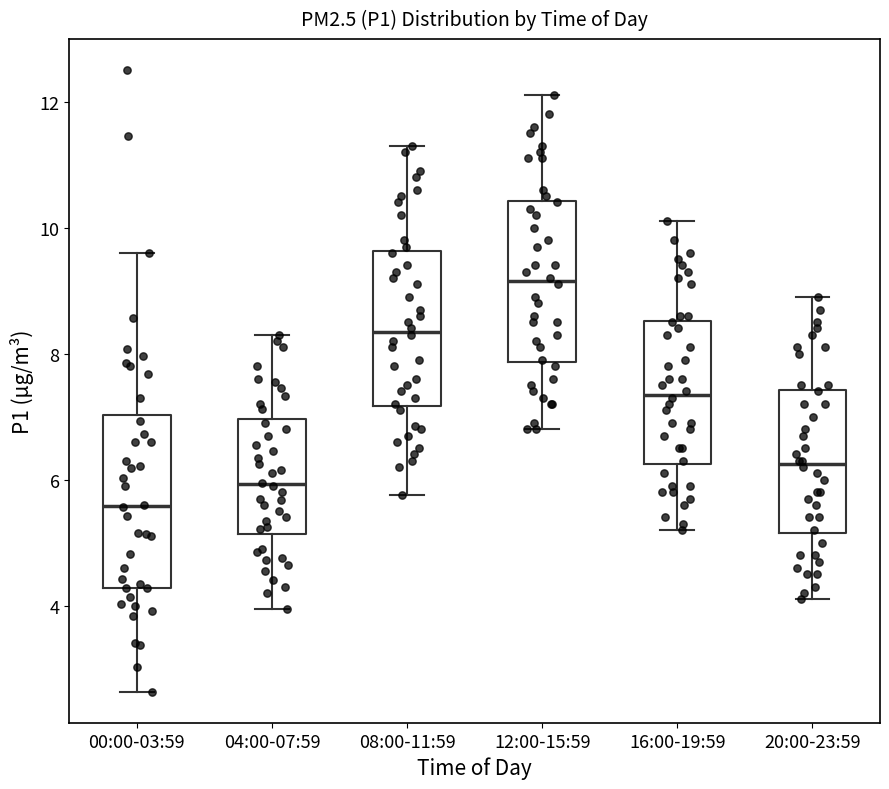

Reading left to right, read every box against the y-axis: the position of its median line, the range the box covers, and the ends of its whiskers. The values are not printed on the chart, so give them approximately, as read against the axis.

00:00-03:59: median 5.6, box 4.2 to 7.0, whiskers 2.6 to 9.6
04:00-07:59: median 6.0, box 5.2 to 7.0, whiskers 4.0 to 8.4
08:00-11:59: median 8.4, box 7.2 to 9.6, whiskers 5.8 to 11.4
12:00-15:59: median 9.2, box 7.8 to 10.4, whiskers 6.8 to 12.2
16:00-19:59: median 7.4, box 6.2 to 8.6, whiskers 5.2 to 10.2
20:00-23:59: median 6.2, box 5.2 to 7.4, whiskers 4.2 to 9.0